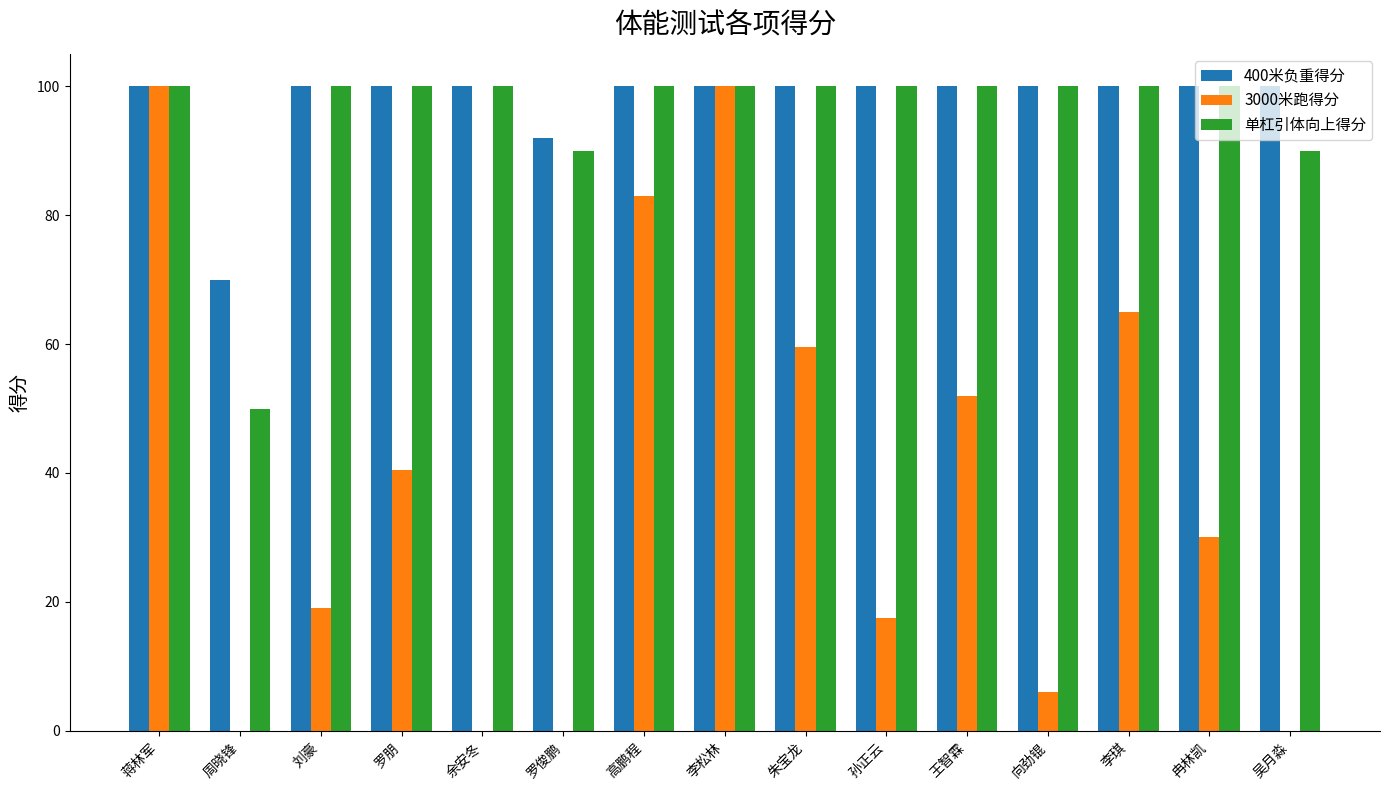

What is the total value across all series at 余安冬?

200.0